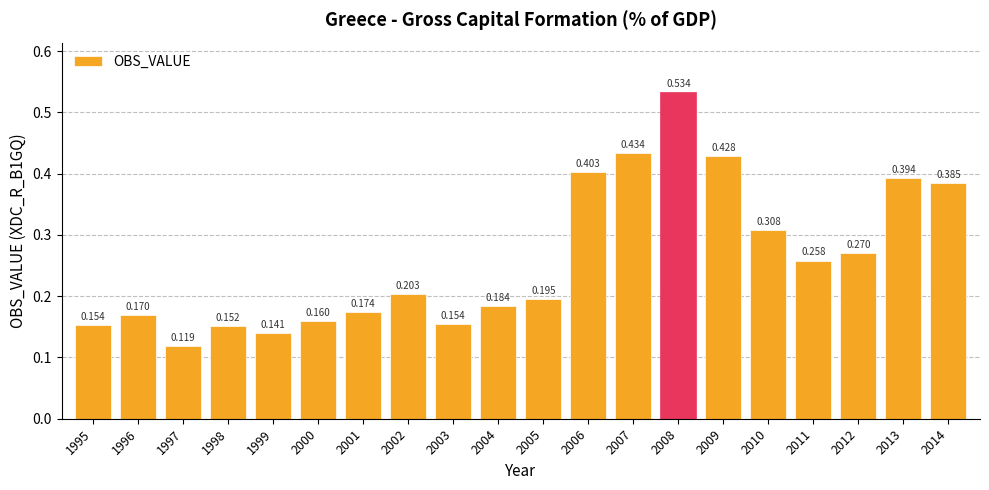

True or false: the data shows 0.4 at 2014.

True